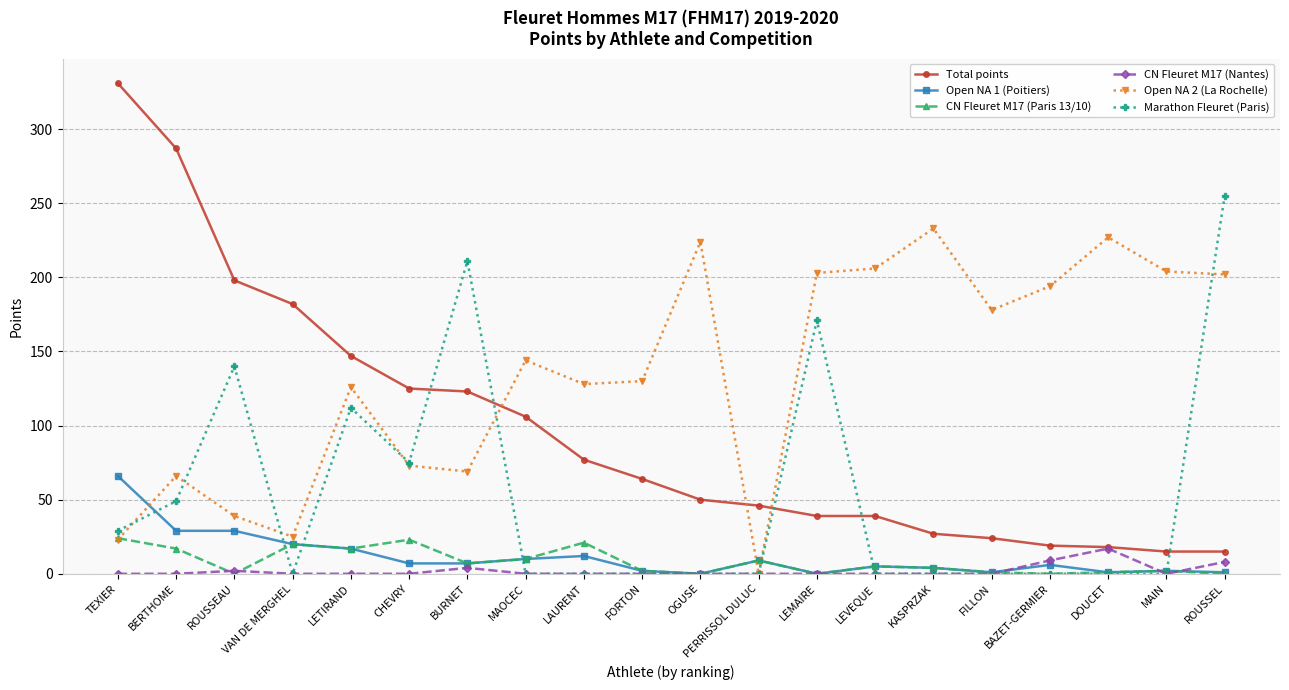

Which series changed the most between KASPRZAK and ROUSSEL?

Marathon Fleuret (Paris)